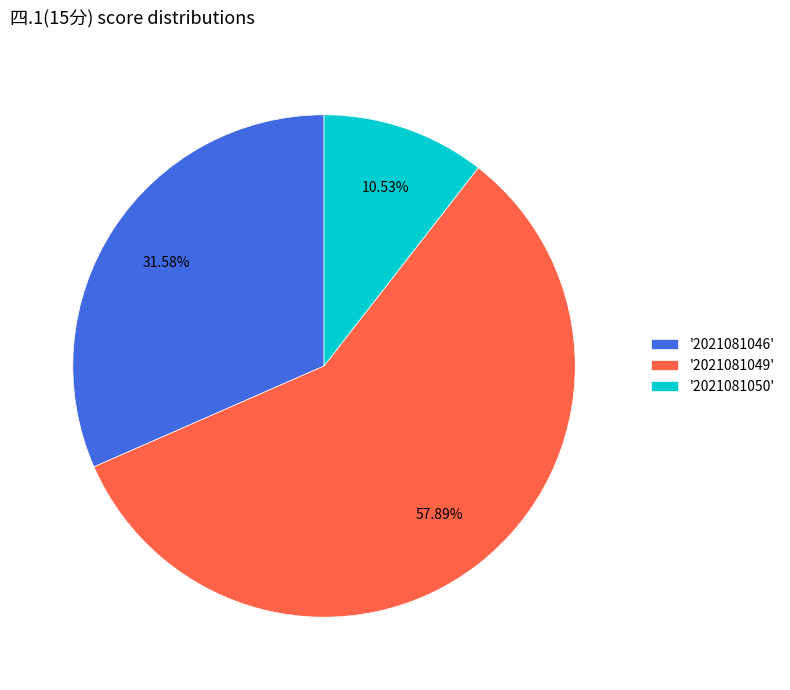

Which slice is the largest?

'2021081049'